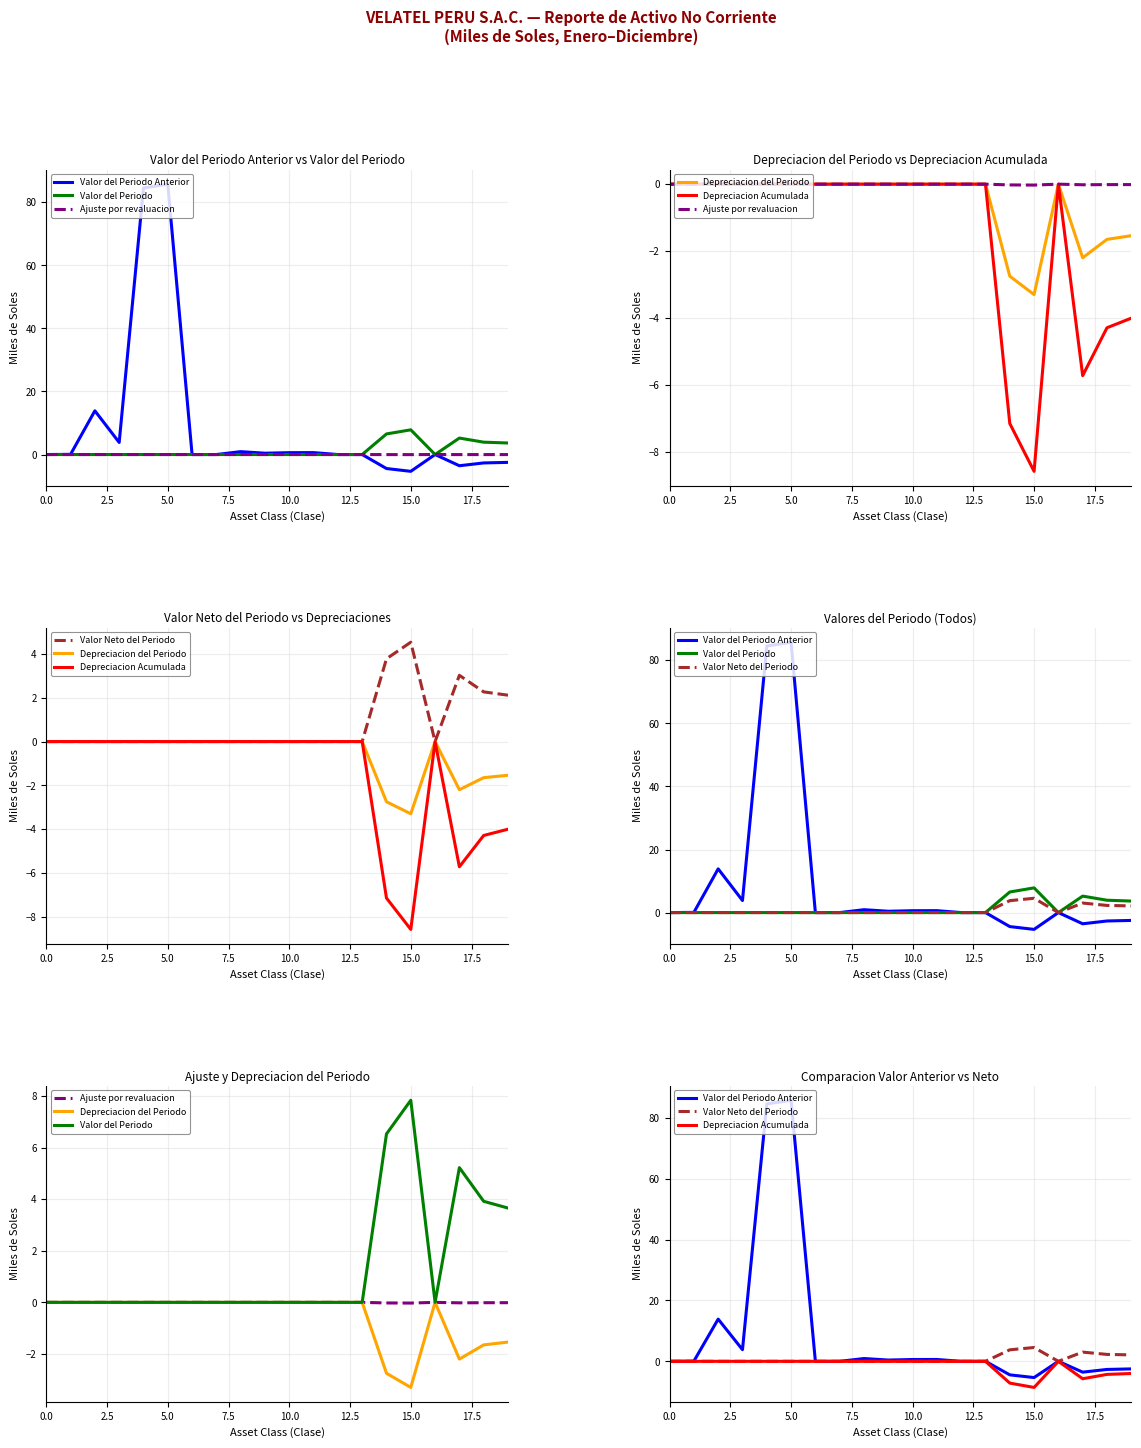

Where is Depreciacion Acumulada nearest to the value -4?

19